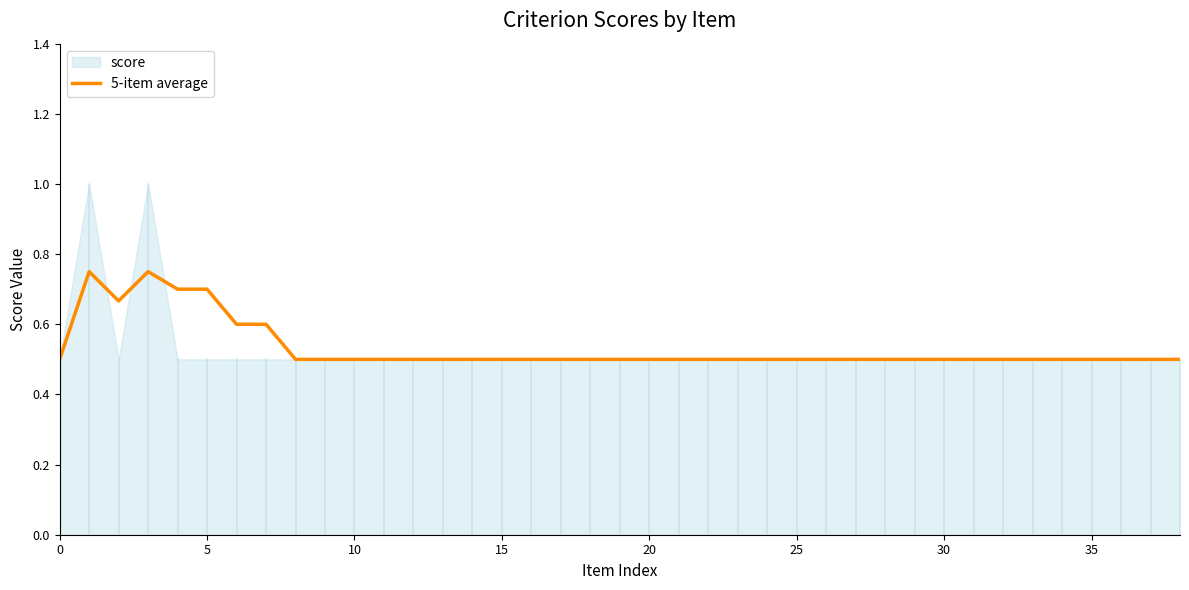

How many lines are shown in the chart?

1